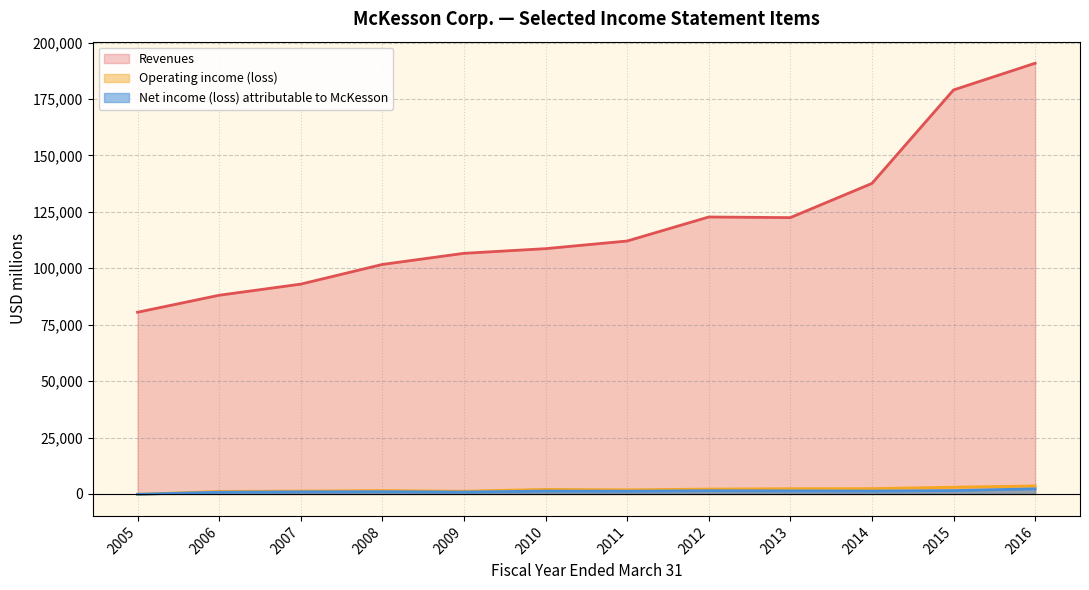

True or false: Revenues has a value of 169812 at 2013.

False